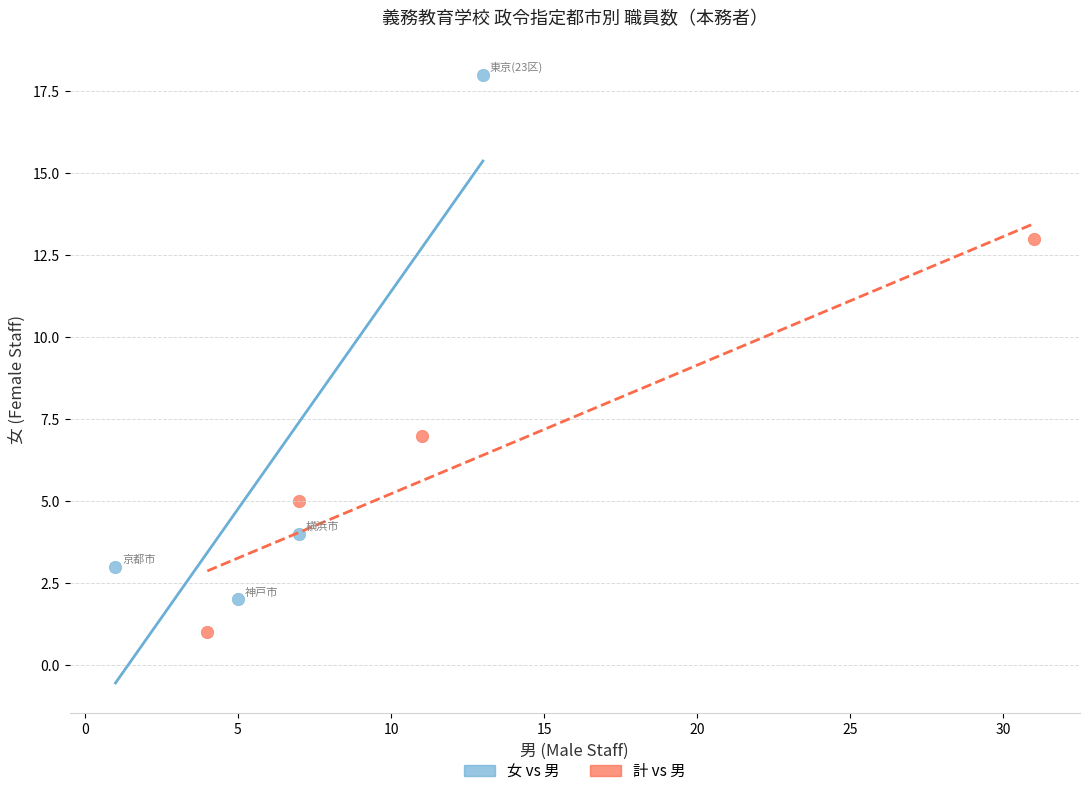

Which series has the largest Y range (max minus min)?

女 vs 男